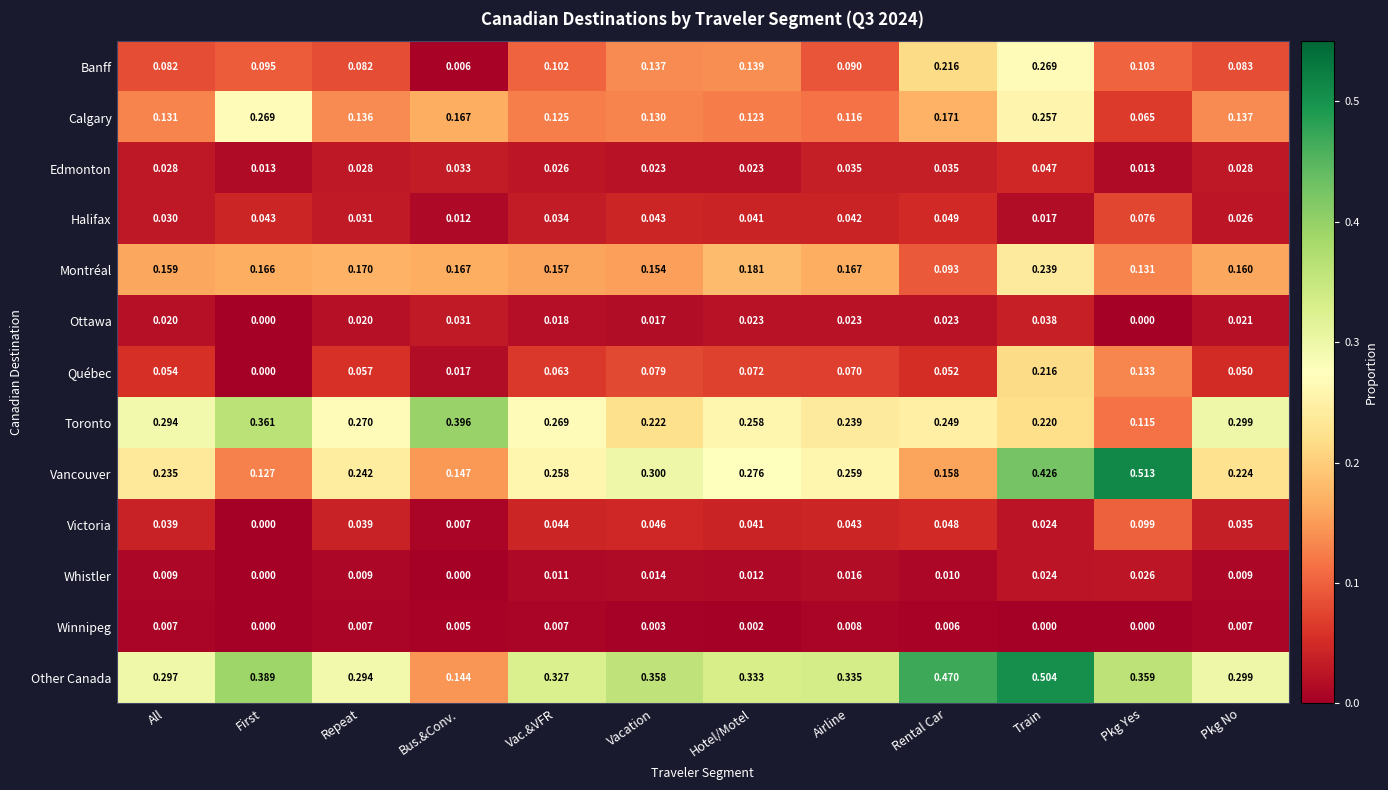

Which series changed the most between Vac.&VFR and Airline?

Toronto